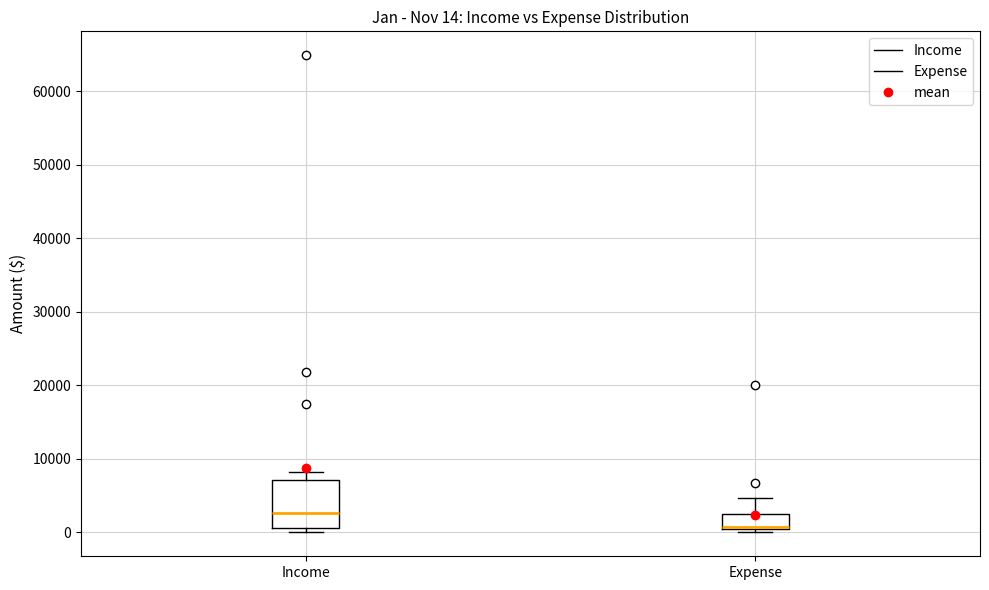

Which box's median line is the lowest?

Expense